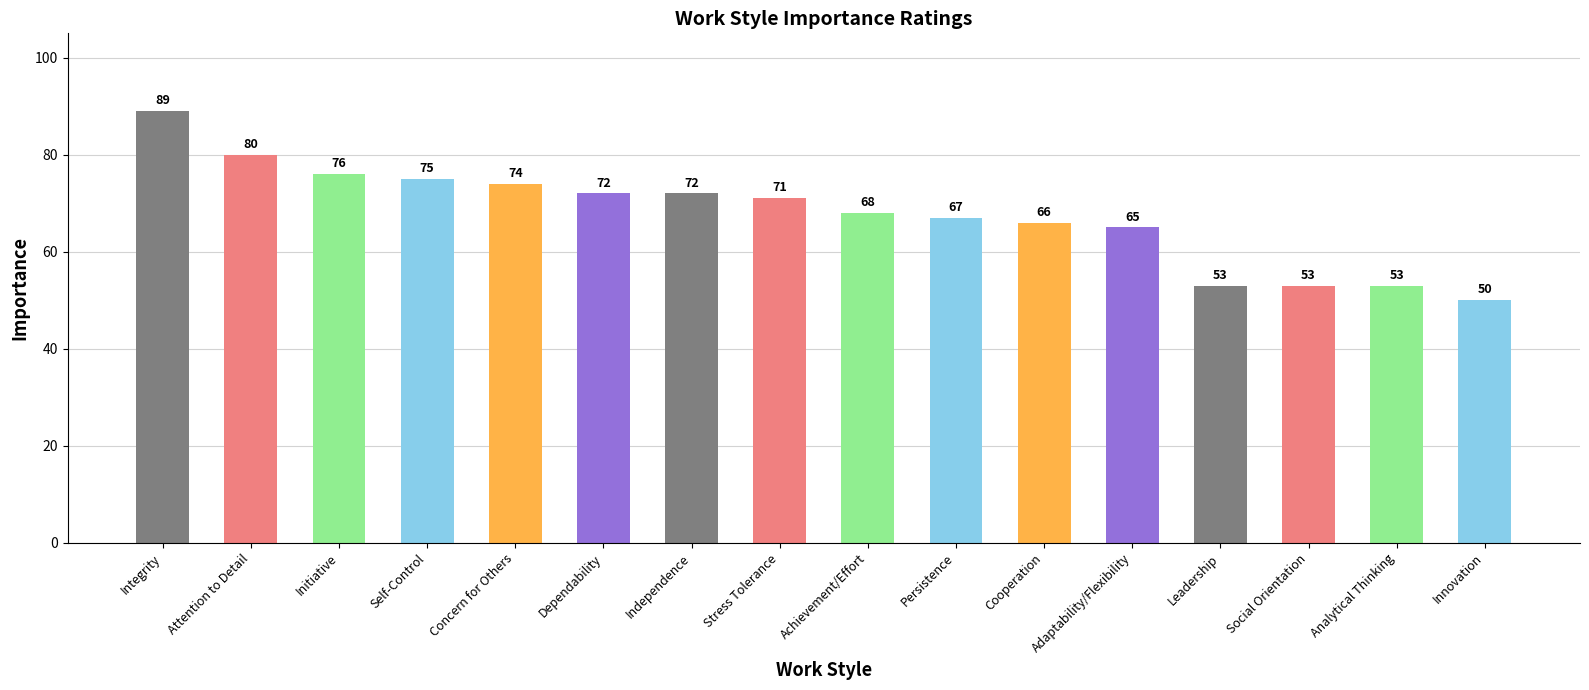

Which label corresponds to the largest value in the chart?

Integrity